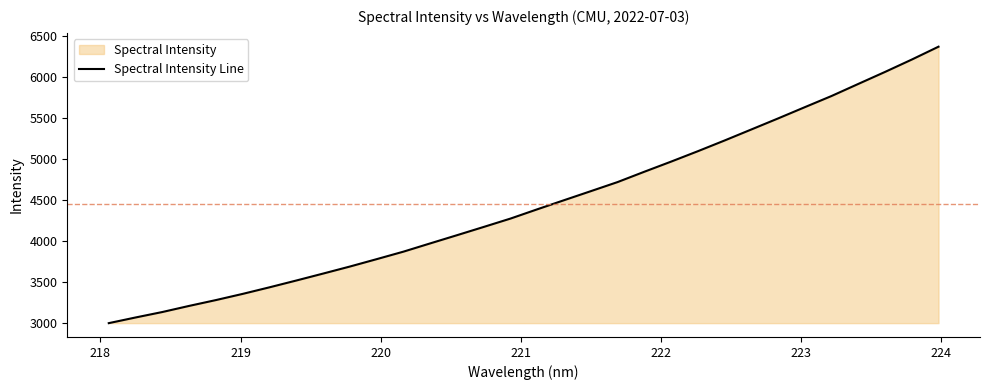

What is the maximum value shown in the chart?

6372.5